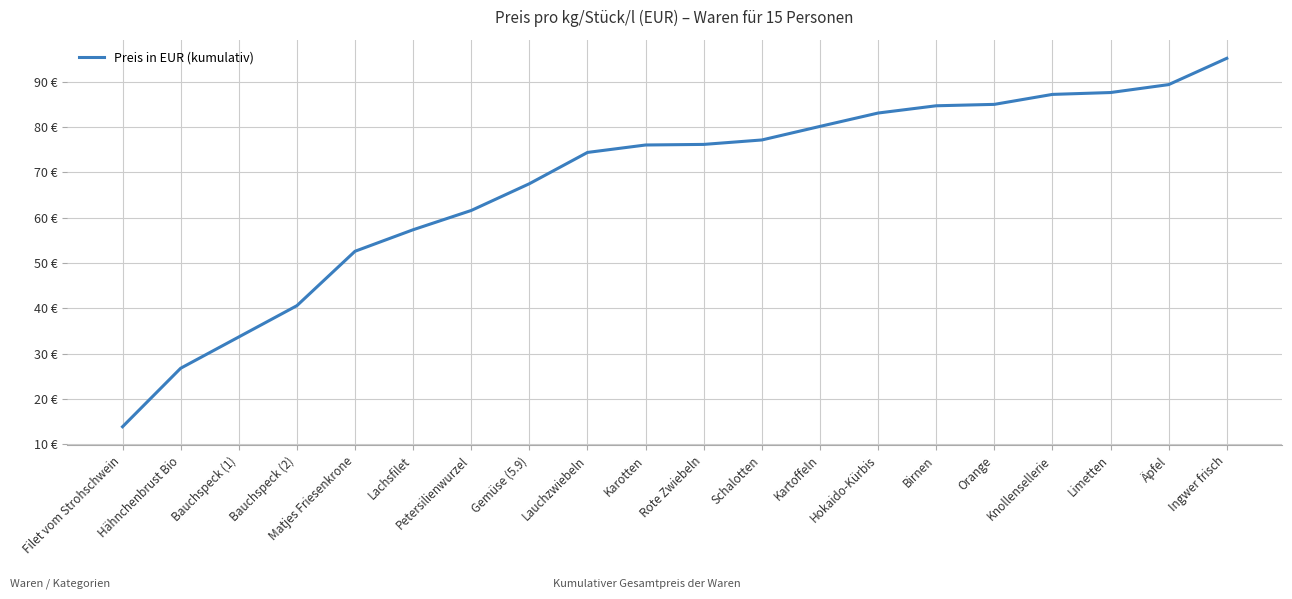

Does the chart have visible grid lines?

Yes